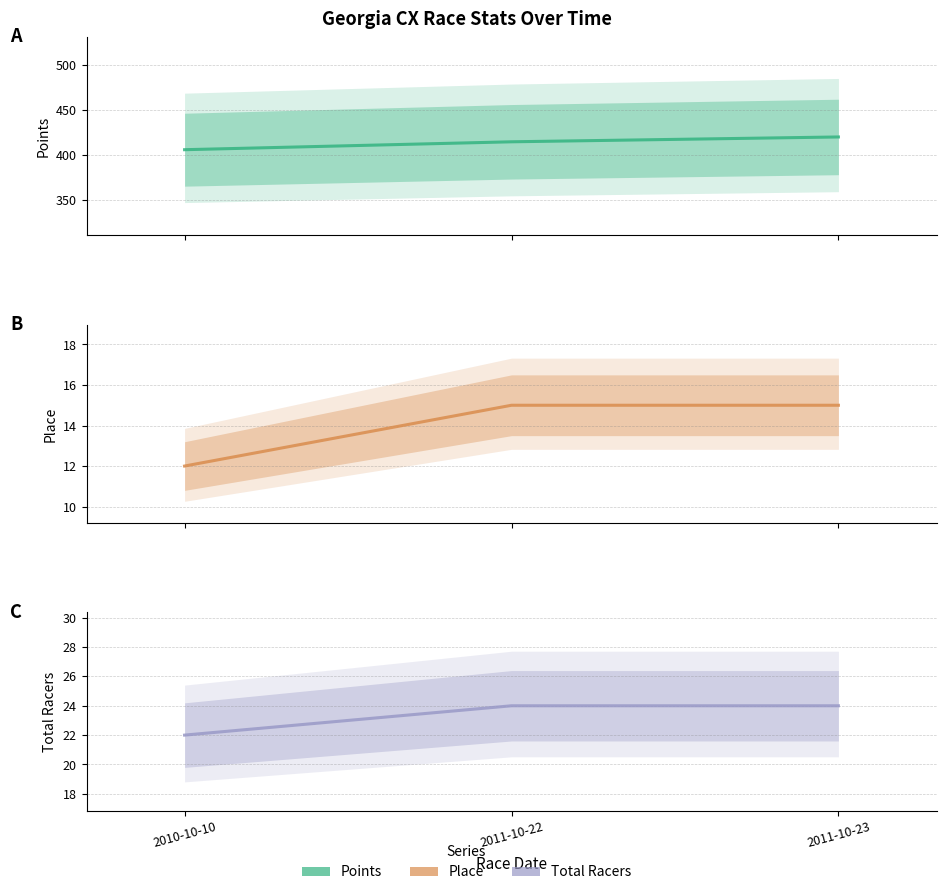

Which series has the widest spread of values?

Points (line)